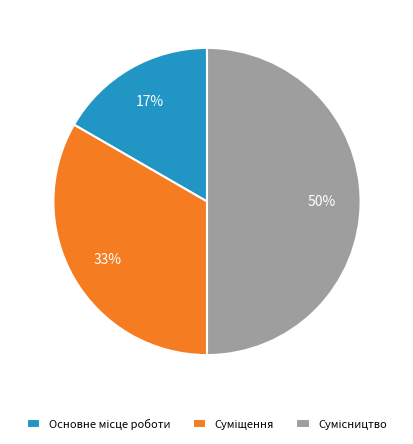

To the nearest percent, what is the difference between the largest and smallest slice percentages?

33%